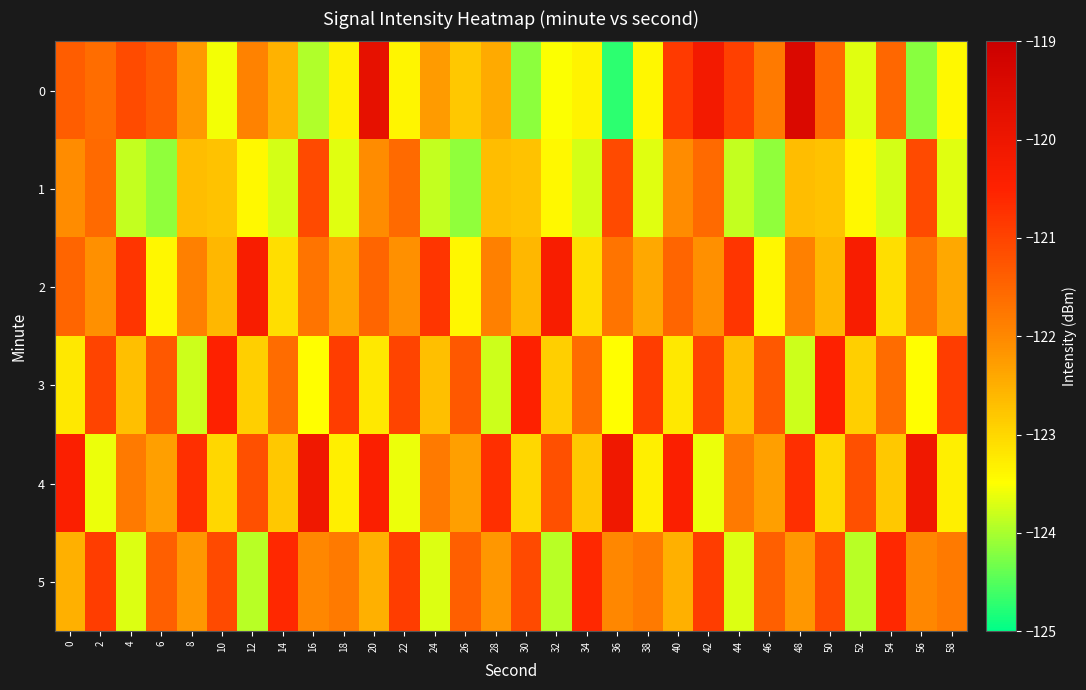

Count the number of categories in the chart.

30